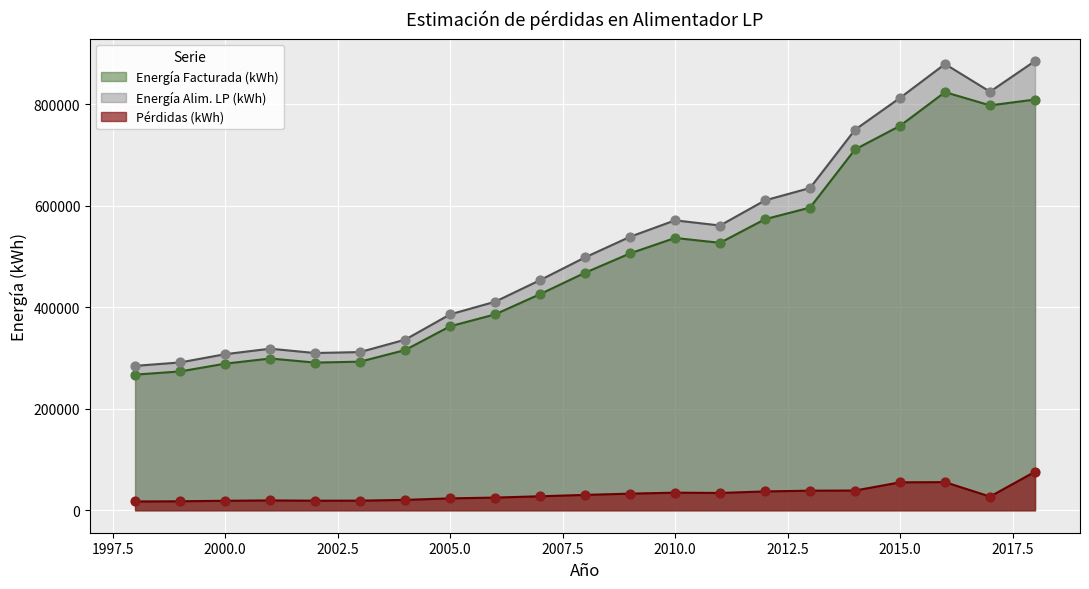

Which series has the largest total across all categories?

Energía Alim. LP (kWh)